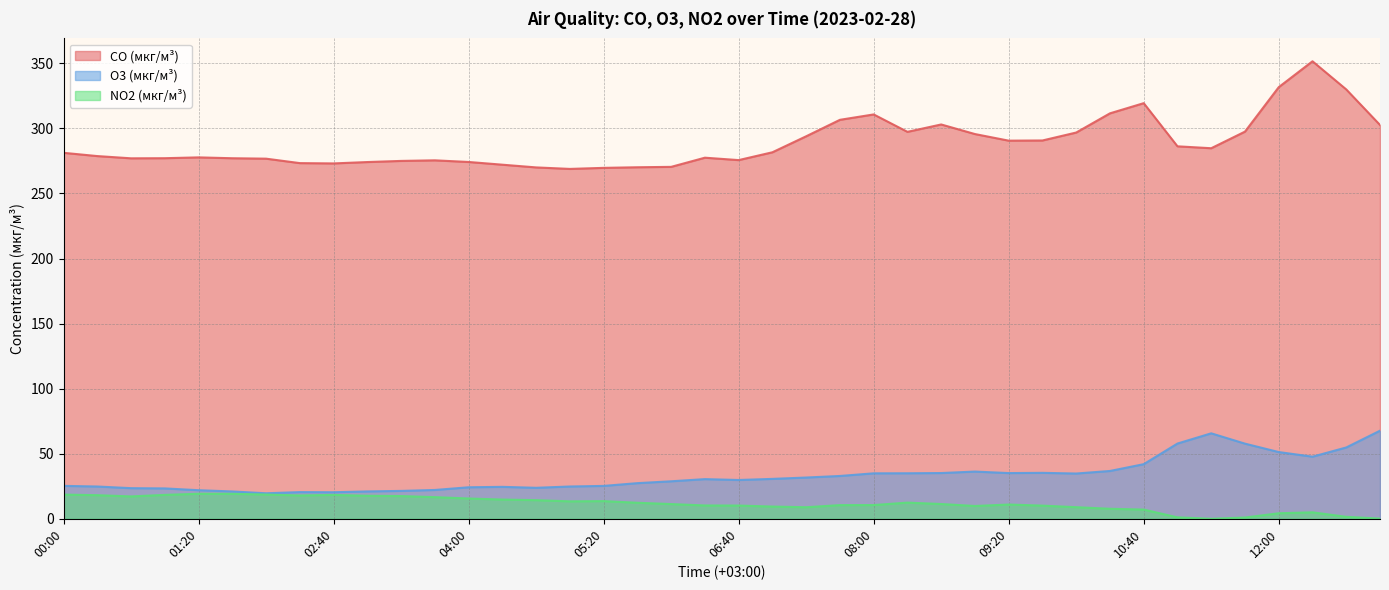

What is the total value across all series at 04:40?

308.1